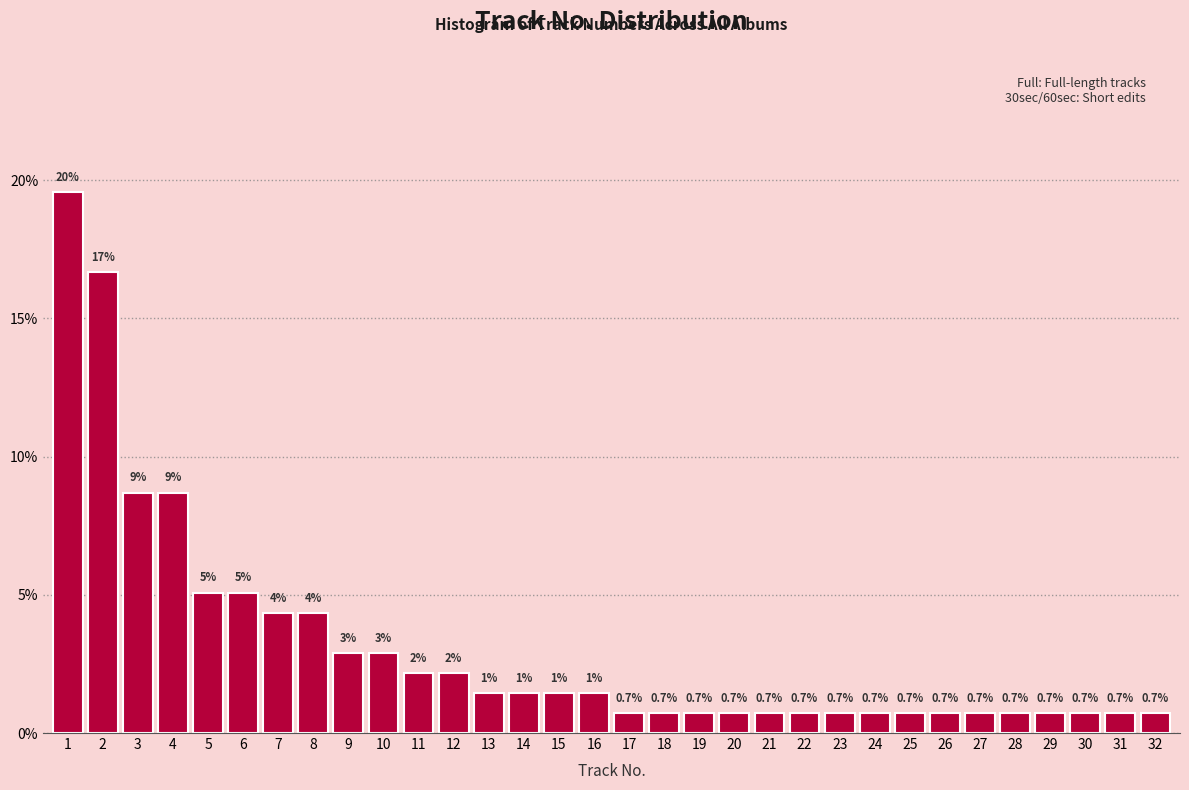

What is the approximate value at 2?

16.7